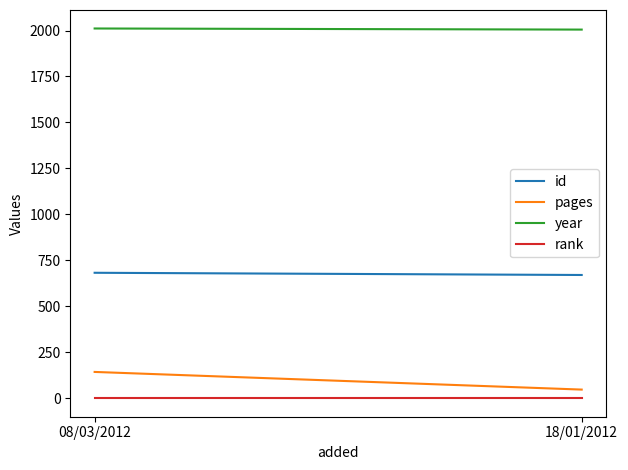

What is the average value of the rank series?

1